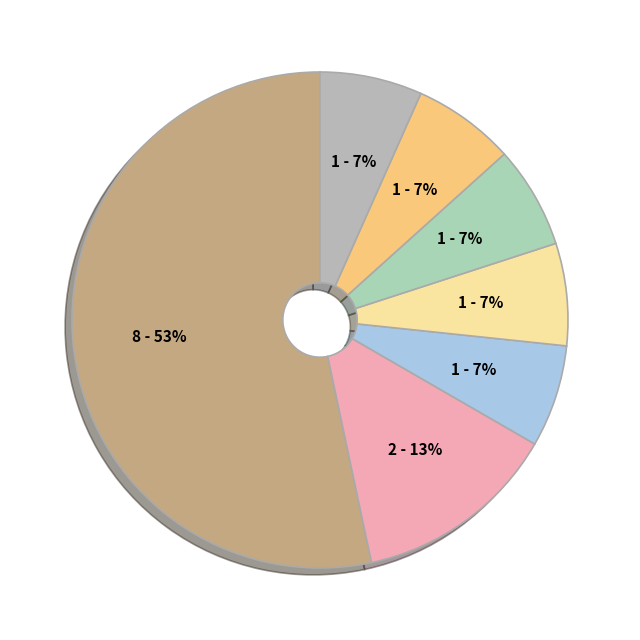

How many slices are in this pie chart?

7